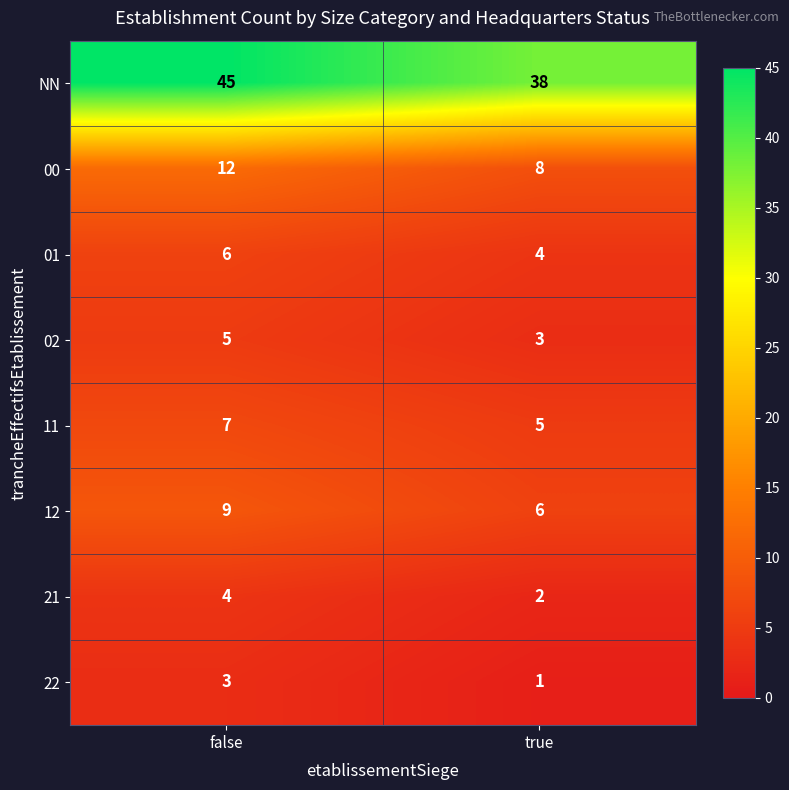

What is the highest value of the 02 series?

5